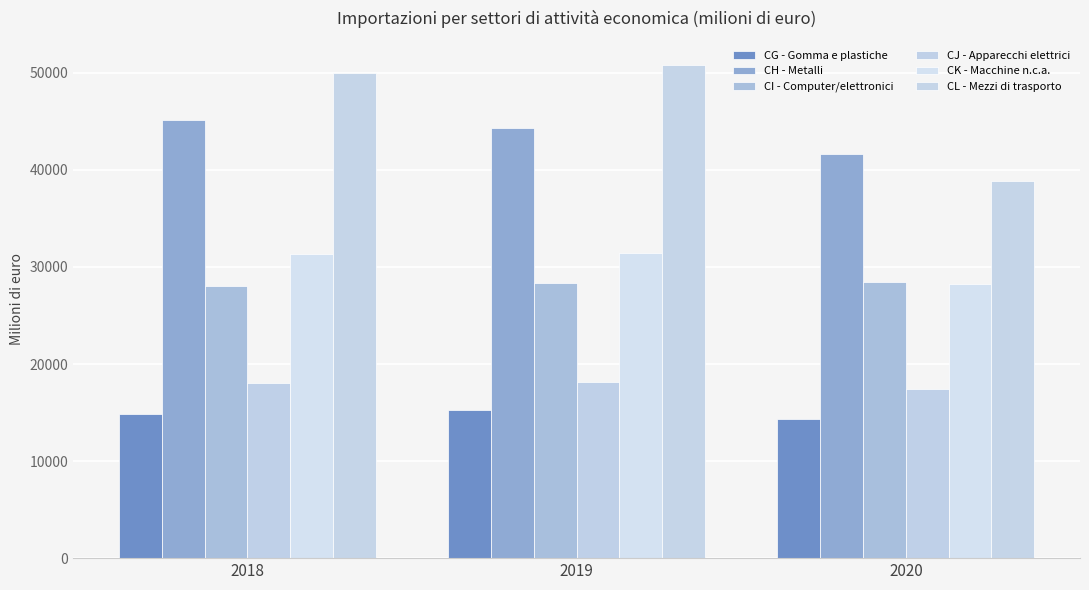

Is the value of CH - Metalli at 2019 greater than the value of CG - Gomma e plastiche at 2020?

Yes